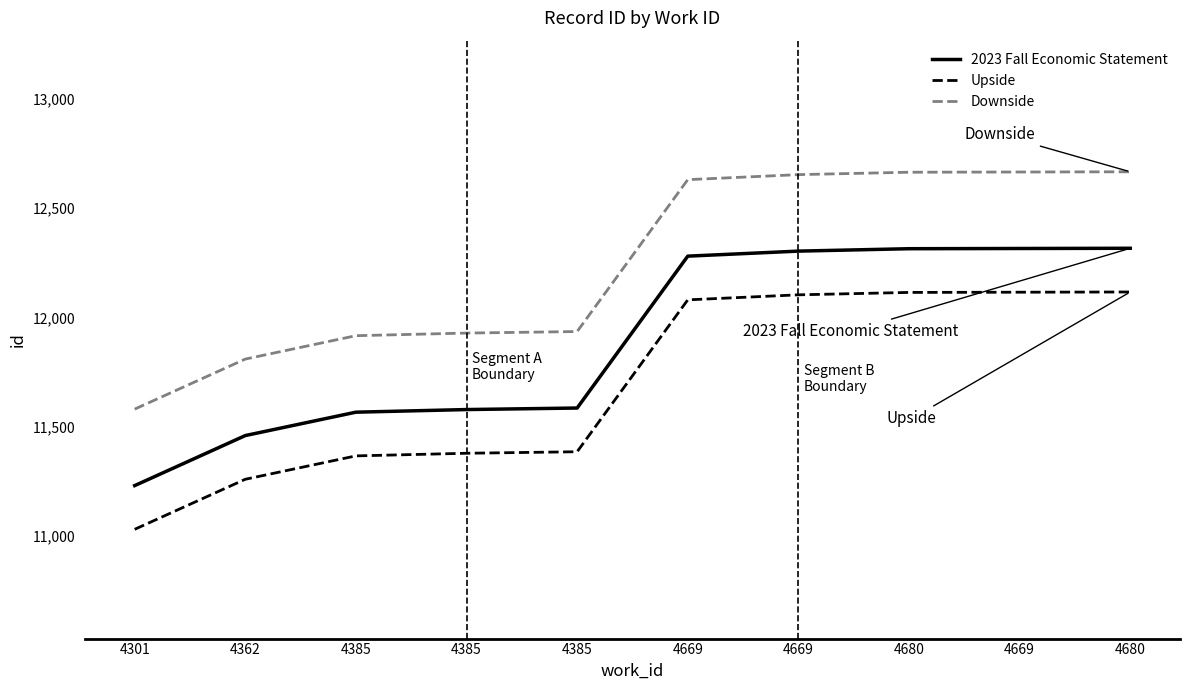

What are all the series names shown in the legend?

2023 Fall Economic Statement, Upside, Downside